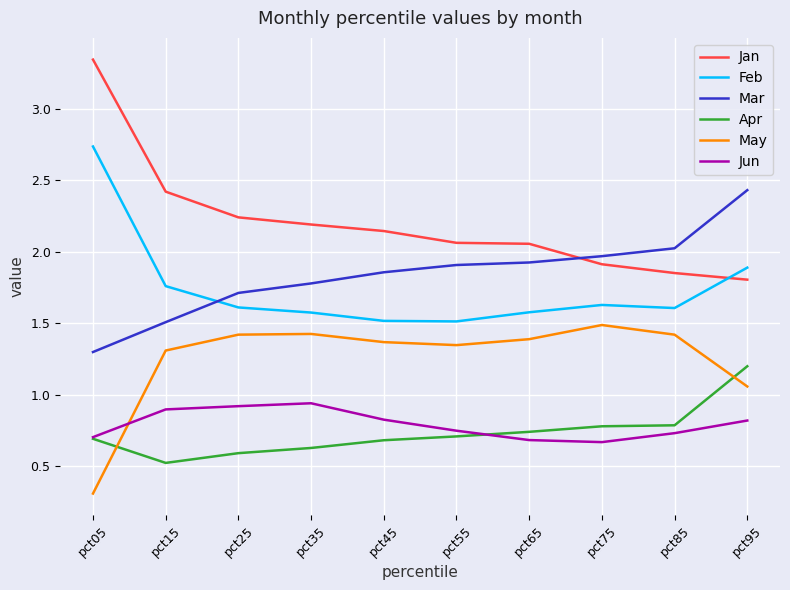

True or false: Feb and Mar intersect in this chart.

True